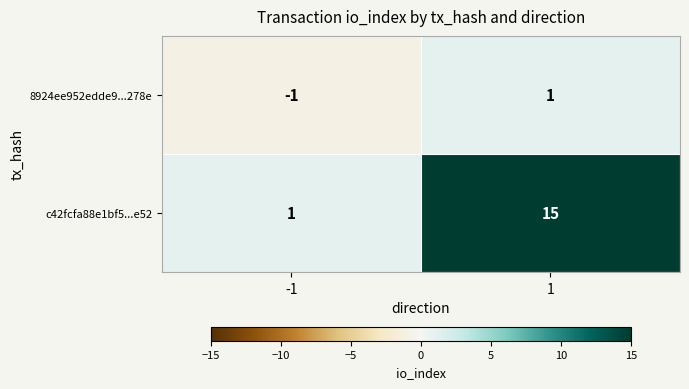

What is the smallest value displayed?

-1